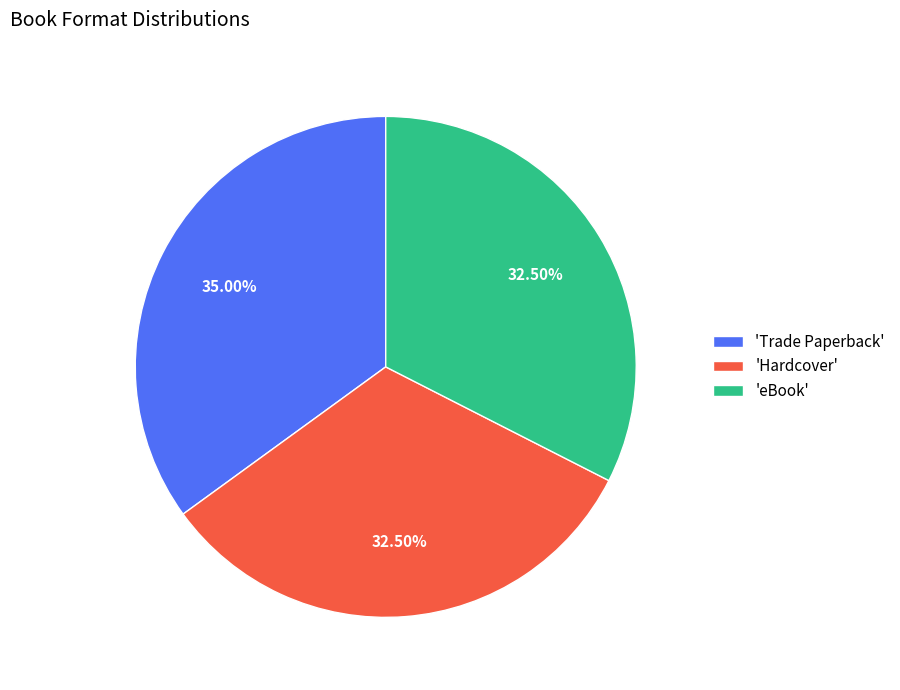

To the nearest percent, what is the average slice percentage?

33%